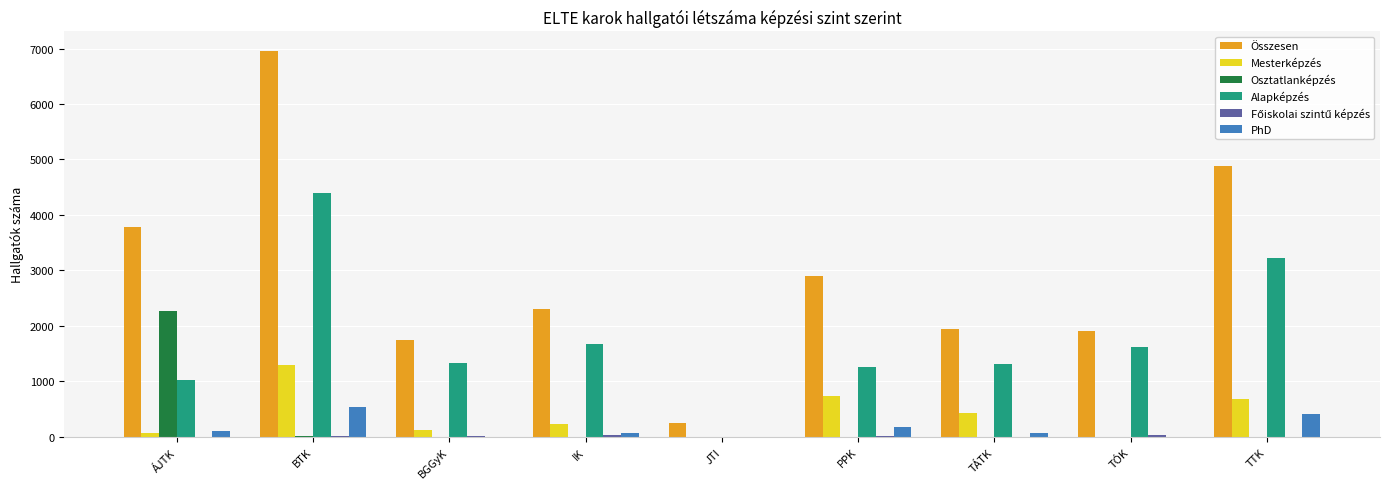

How many distinct data groups are displayed?

6